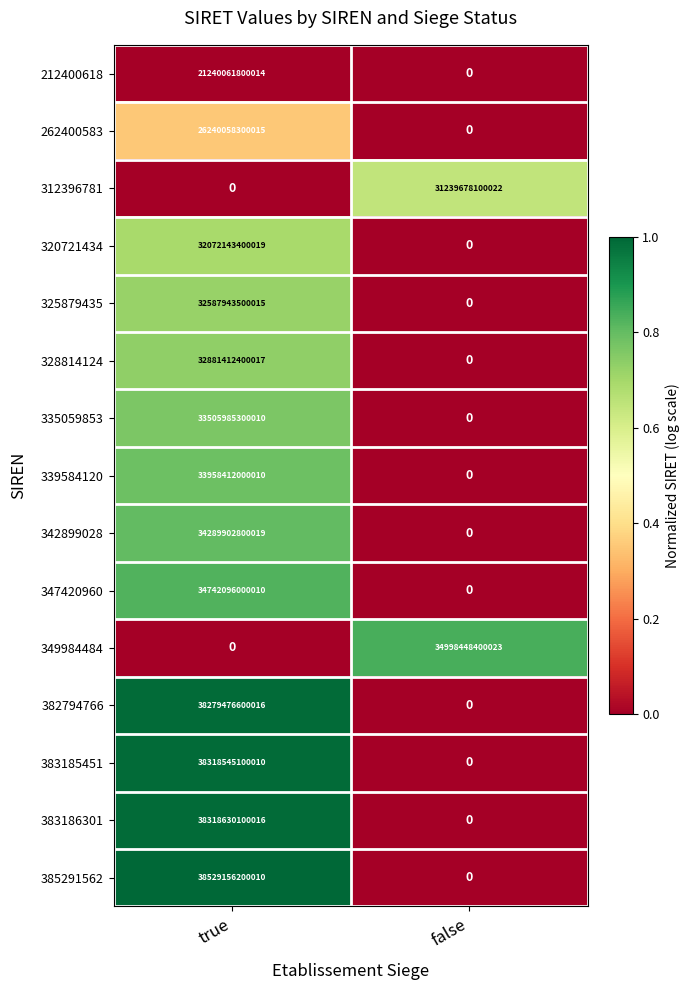

At which category is the sum across all series the highest?

true